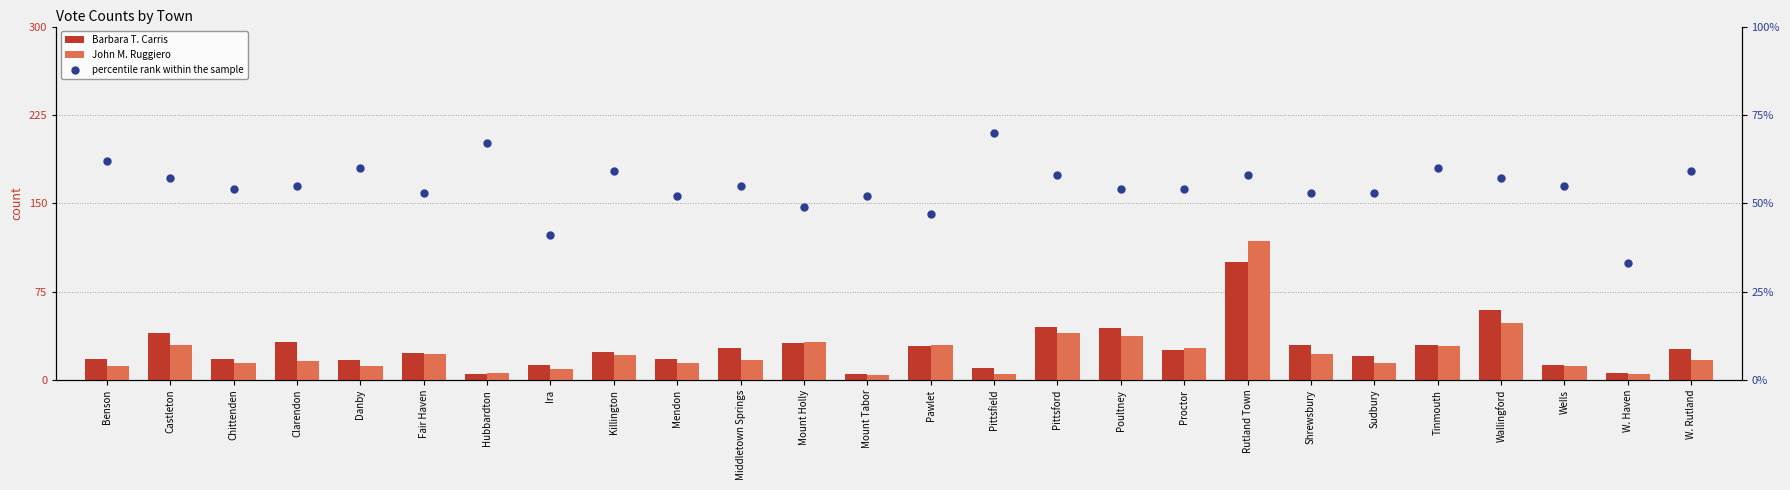

At which category is the sum across all series the highest?

Rutland Town